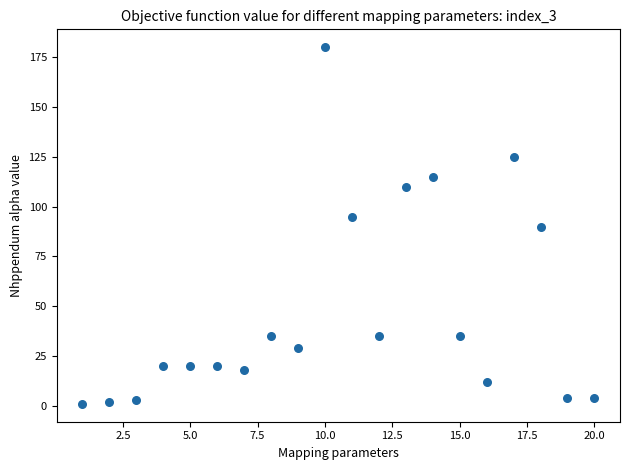

What is the range of X values (max minus min)?

19